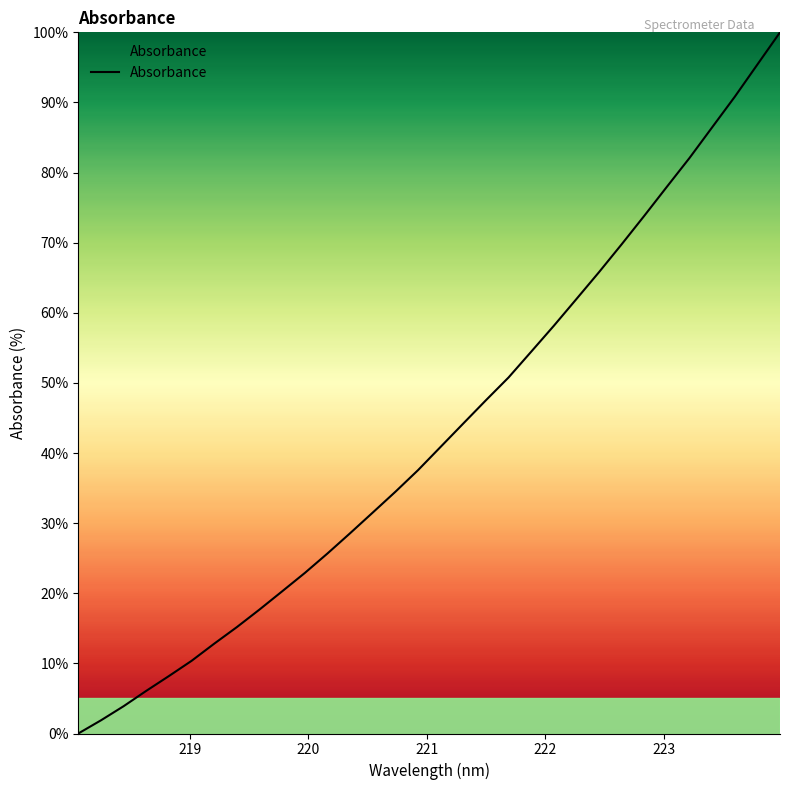

What is the greatest value displayed?

100.0